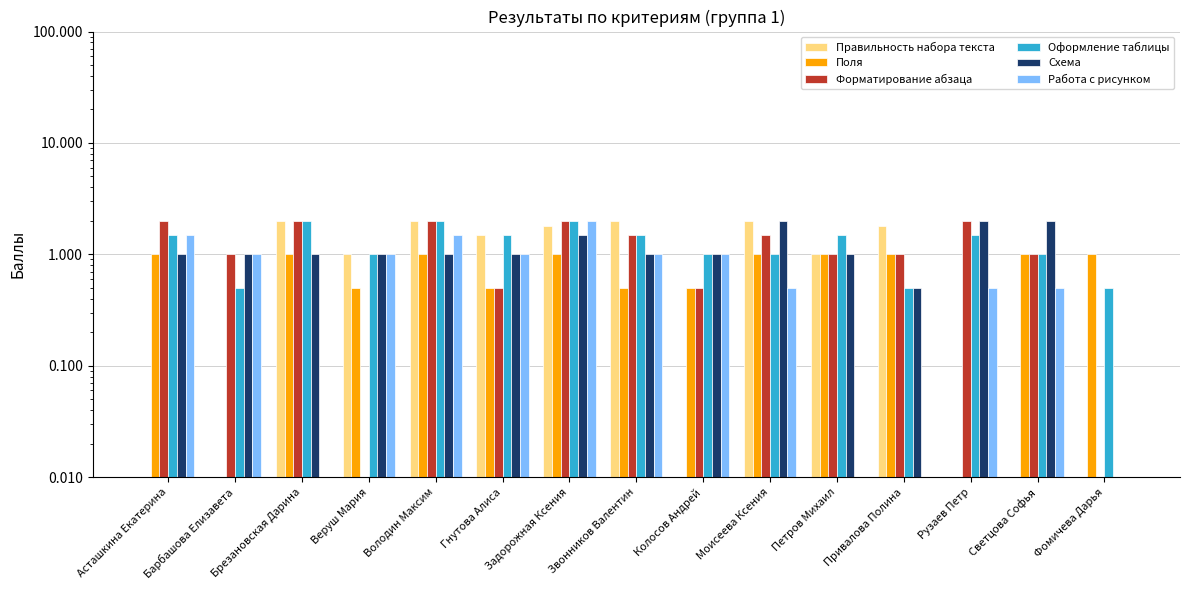

Which series has the largest total across all categories?

Оформление таблицы